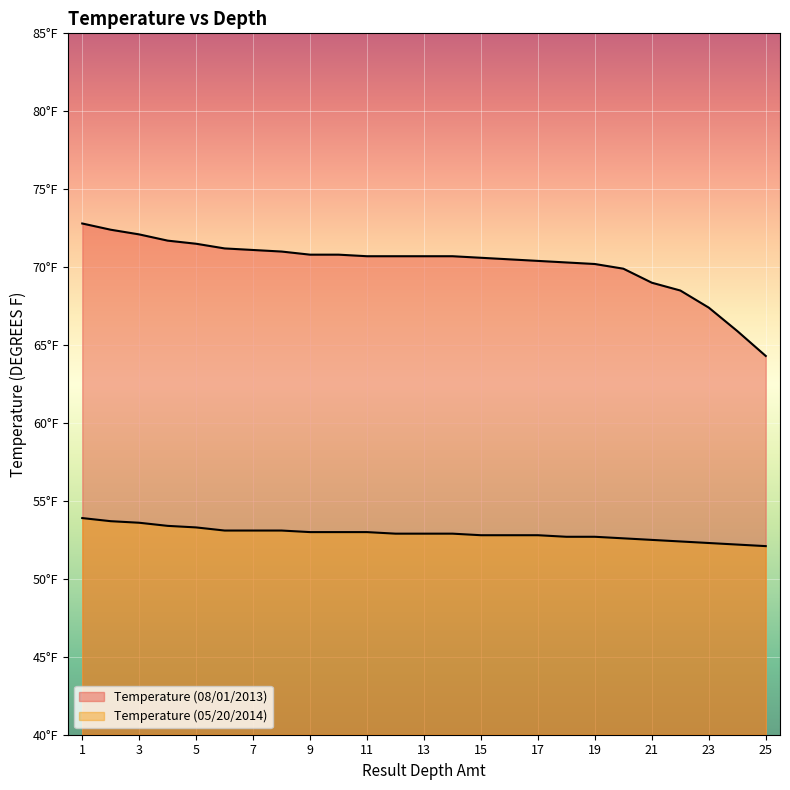

List the labels in order of Temperature (08/01/2013) value, largest first.

1, 2, 3, 4, 5, 6, 7, 8, 9, 10, 11, 12, 13, 14, 15, 16, 17, 18, 19, 20, 21, 22, 23, 24, 25